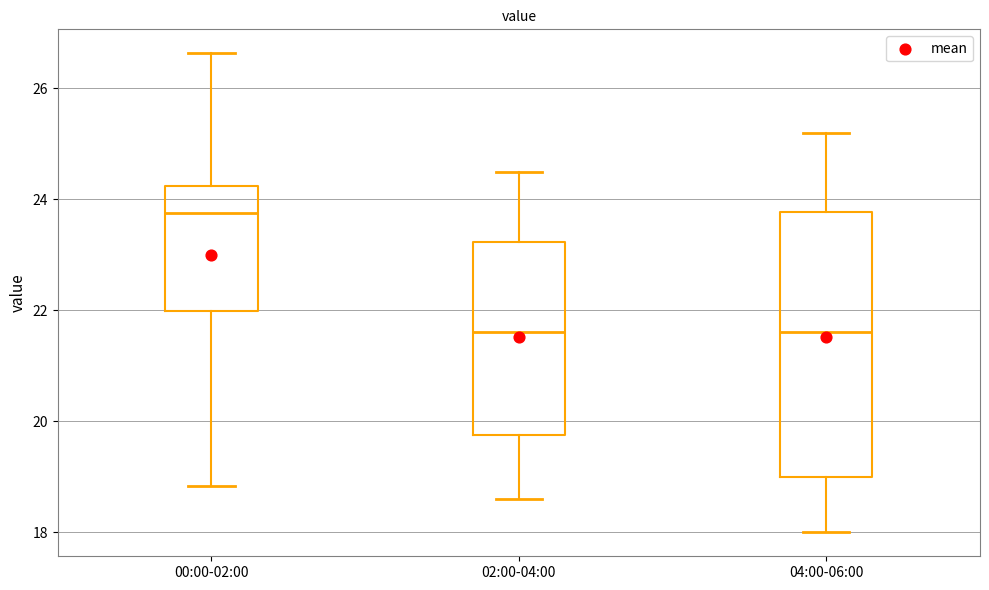

Reading left to right, read every box against the y-axis: the position of its median line, the range the box covers, and the ends of its whiskers. The values are not printed on the chart, so give them approximately, as read against the axis.

00:00-02:00: median 23.8, box 22.0 to 24.2, whiskers 18.8 to 26.6
02:00-04:00: median 21.6, box 19.8 to 23.2, whiskers 18.6 to 24.6
04:00-06:00: median 21.6, box 19.0 to 23.8, whiskers 18.0 to 25.2